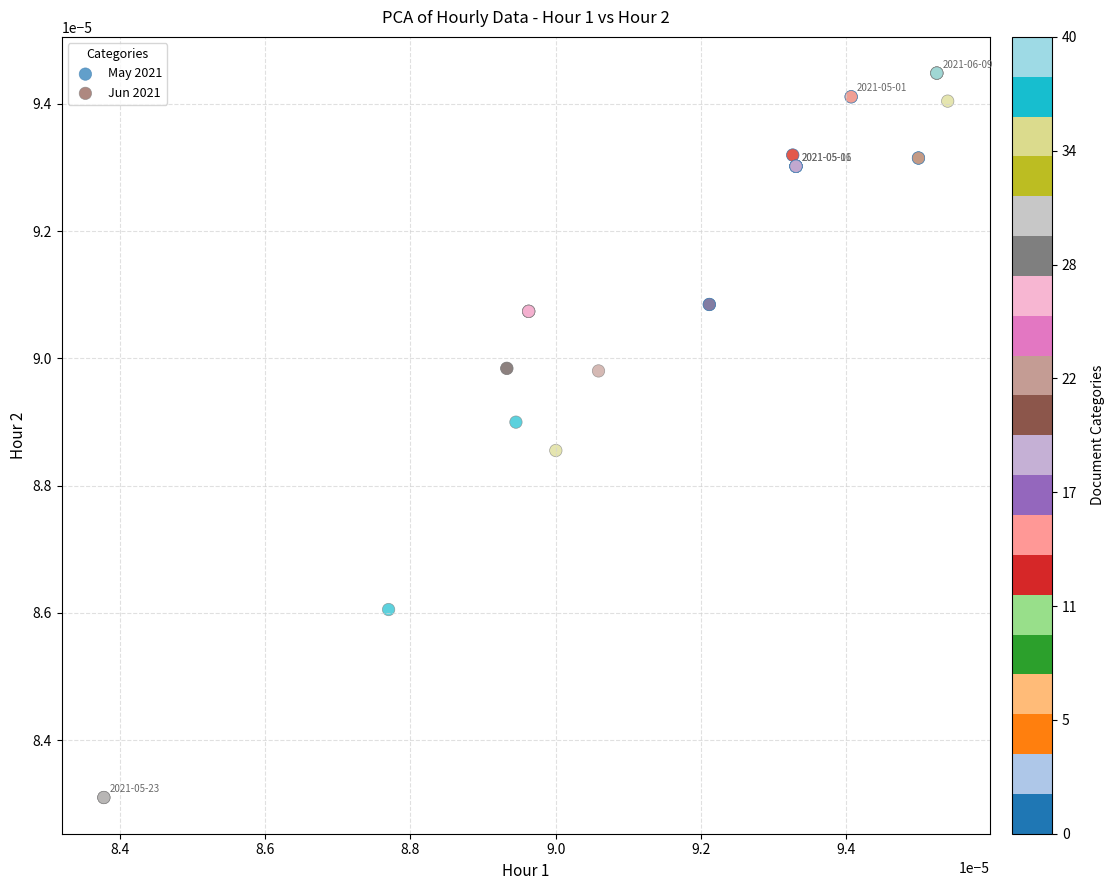

Which series has the largest Y range (max minus min)?

Jun 2021